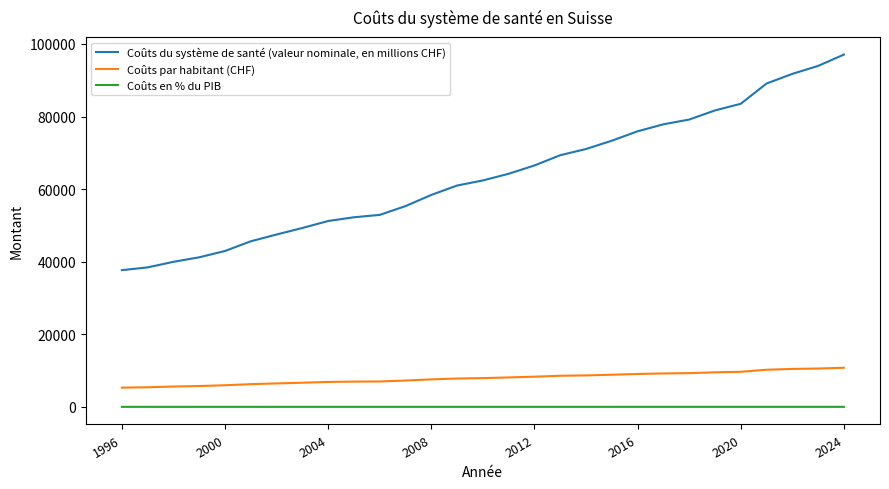

What is the difference between the maximum and minimum values in the Coûts par habitant (CHF) series?

5476.6